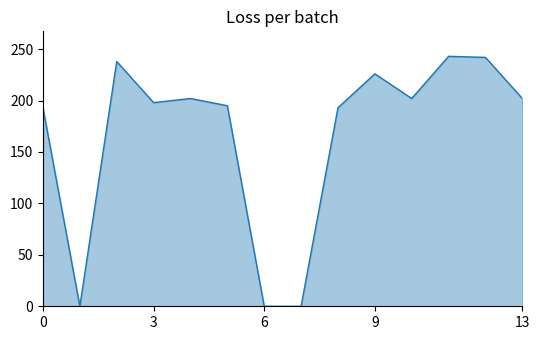

What is the maximum value shown in the chart?

243